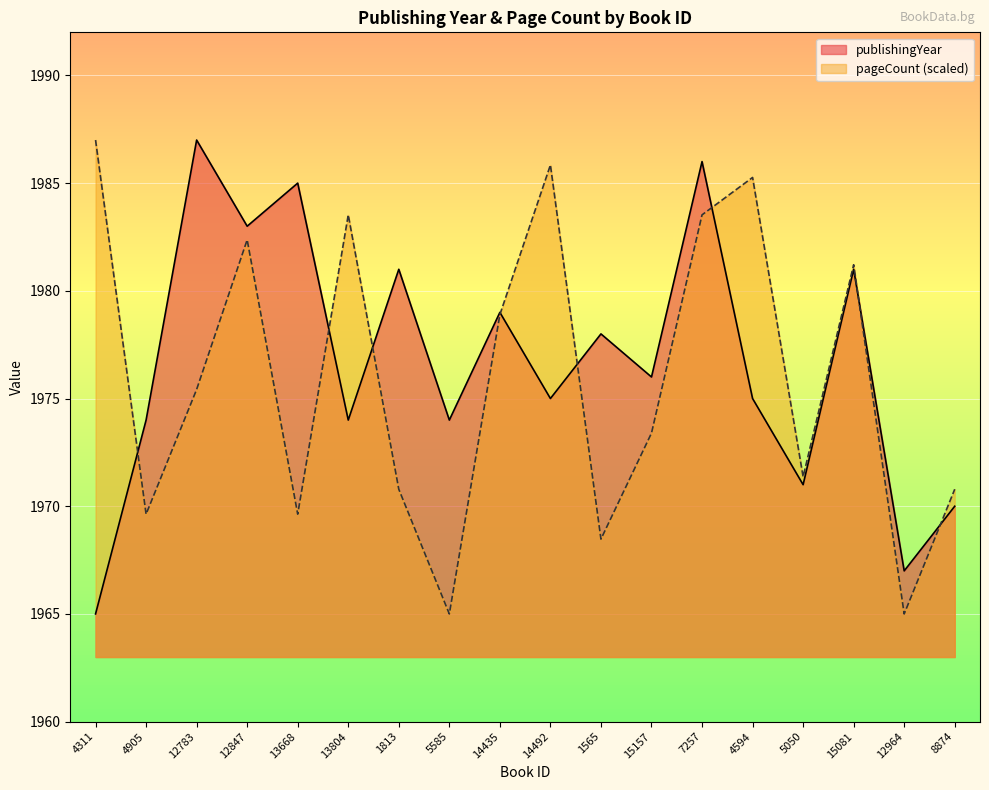

What is the label of the 8th point from the right?

1565